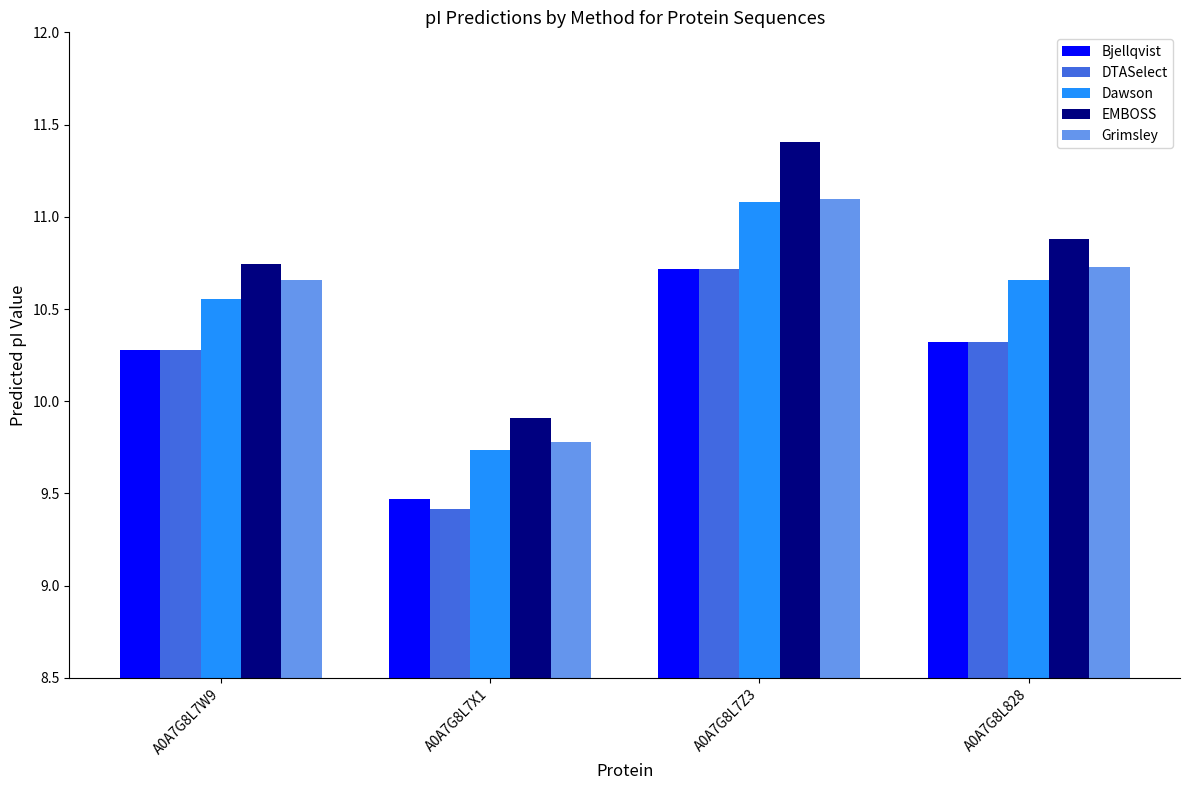

Rank the categories by EMBOSS value from lowest to highest.

A0A7G8L7X1, A0A7G8L7W9, A0A7G8L828, A0A7G8L7Z3